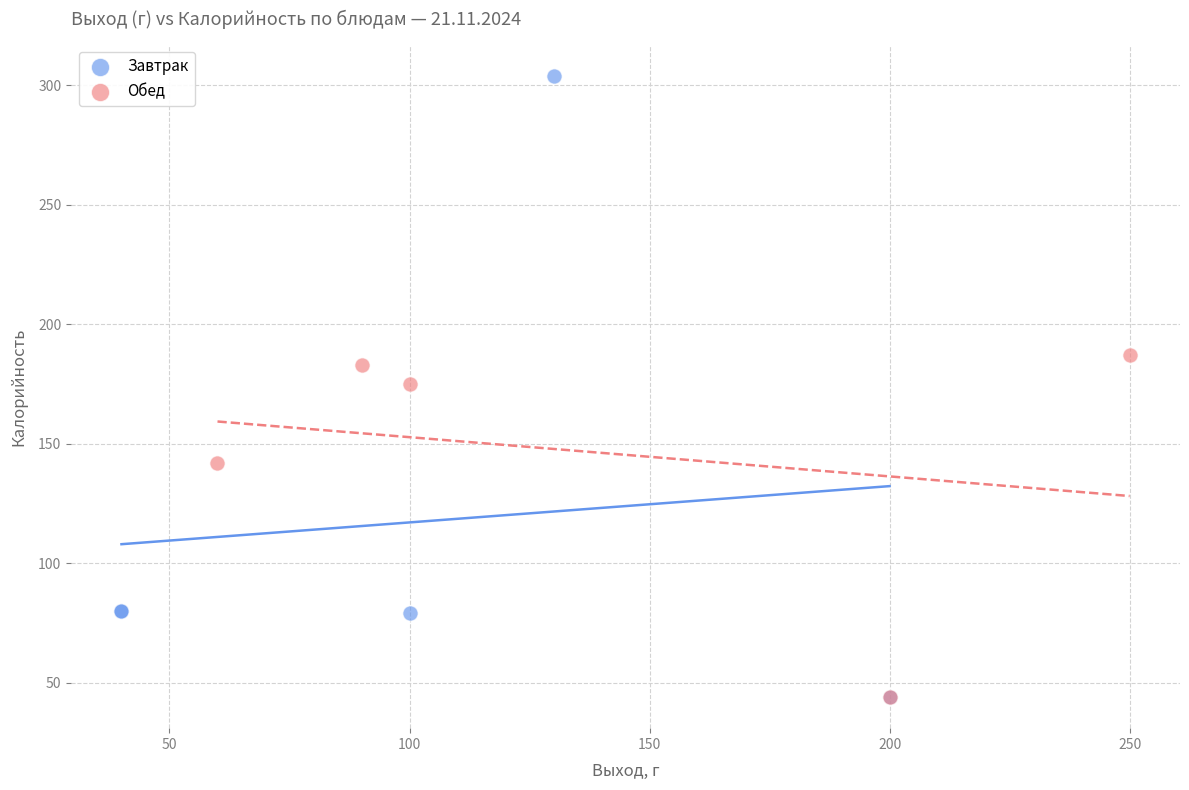

Which series reaches the maximum Y coordinate?

Завтрак